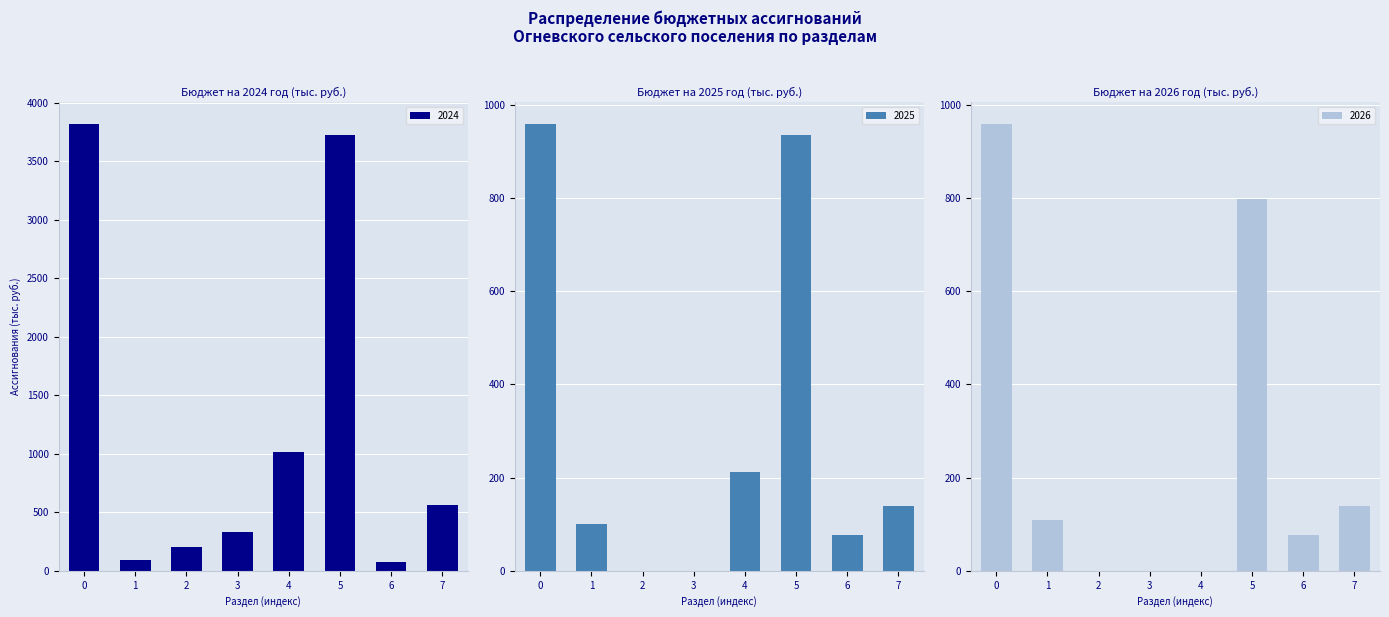

What is the difference between the 2024 values at 0 and 5?

96.3